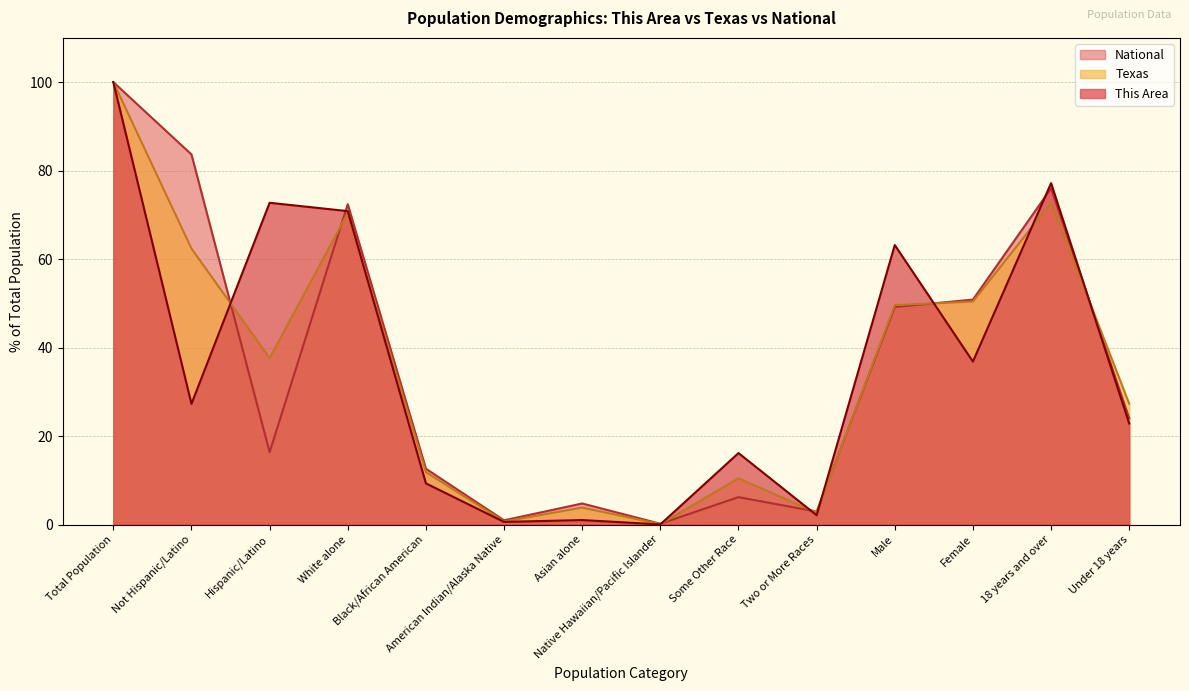

What is the value of the This Area point at the 13th from the left?

77.2